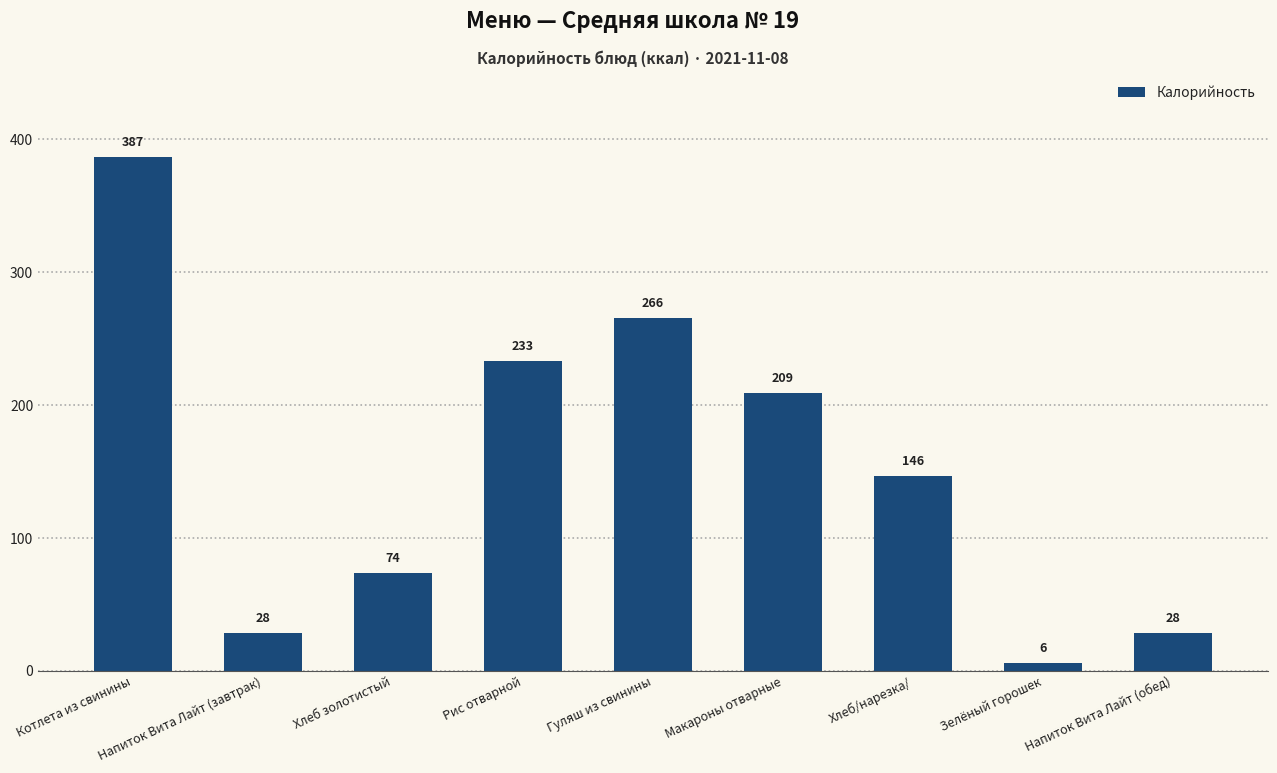

What is the label of the 1st bar from the right?

Напиток Вита Лайт (обед)